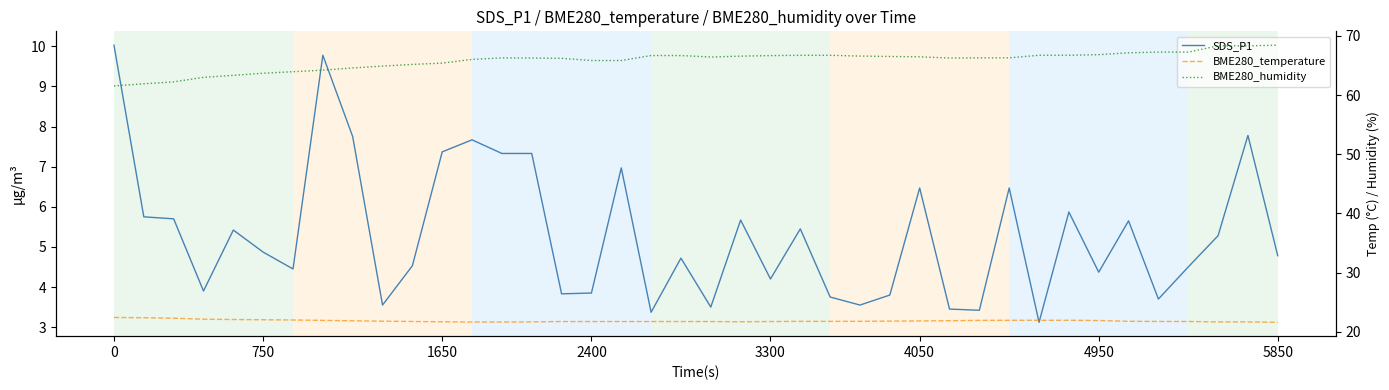

What is the difference between the SDS_P1 values at 33 and 20?

0.9